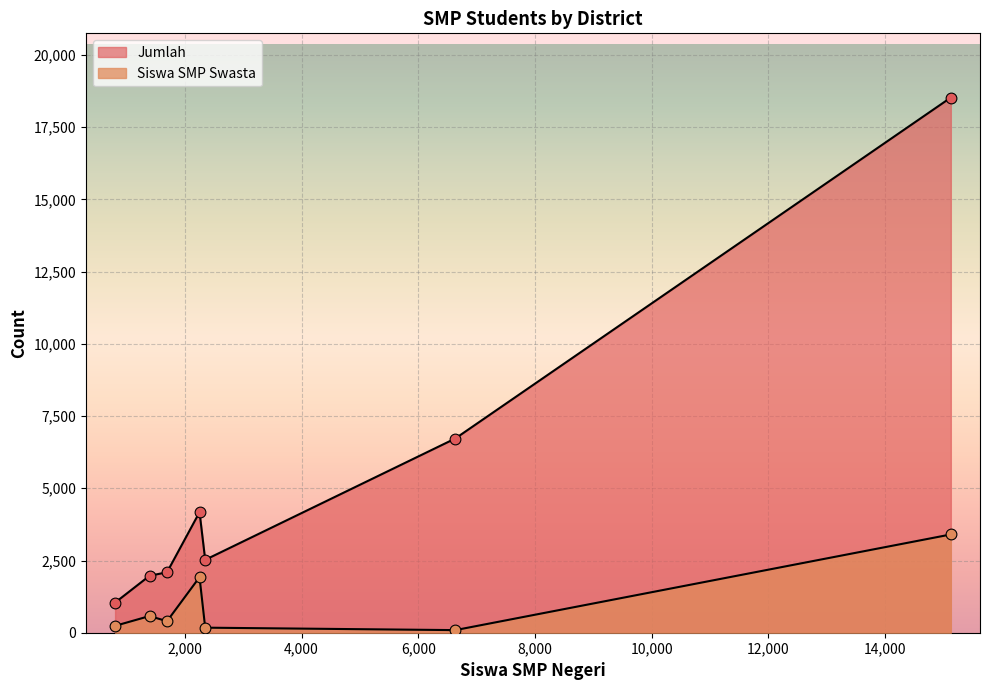

What are all the series names shown in the legend?

Siswa SMP Swasta, Jumlah